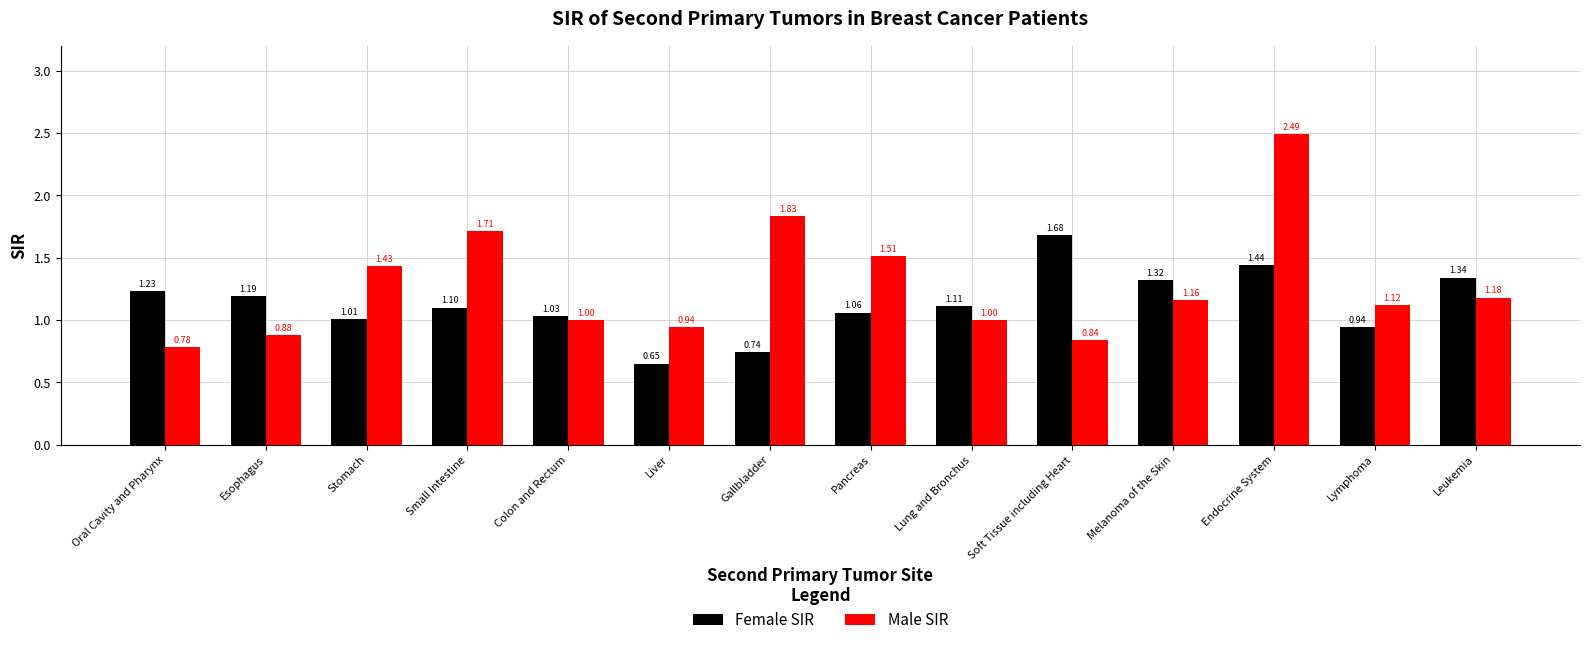

Between Oral Cavity and Pharynx and Lymphoma, which series saw the biggest shift?

Male SIR